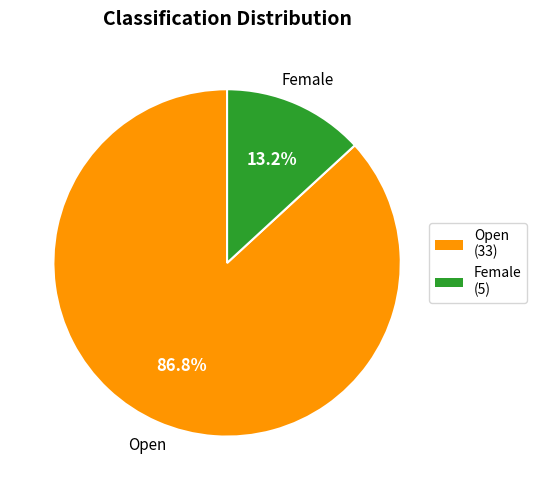

Which category has the smallest portion of the pie?

Female (5)